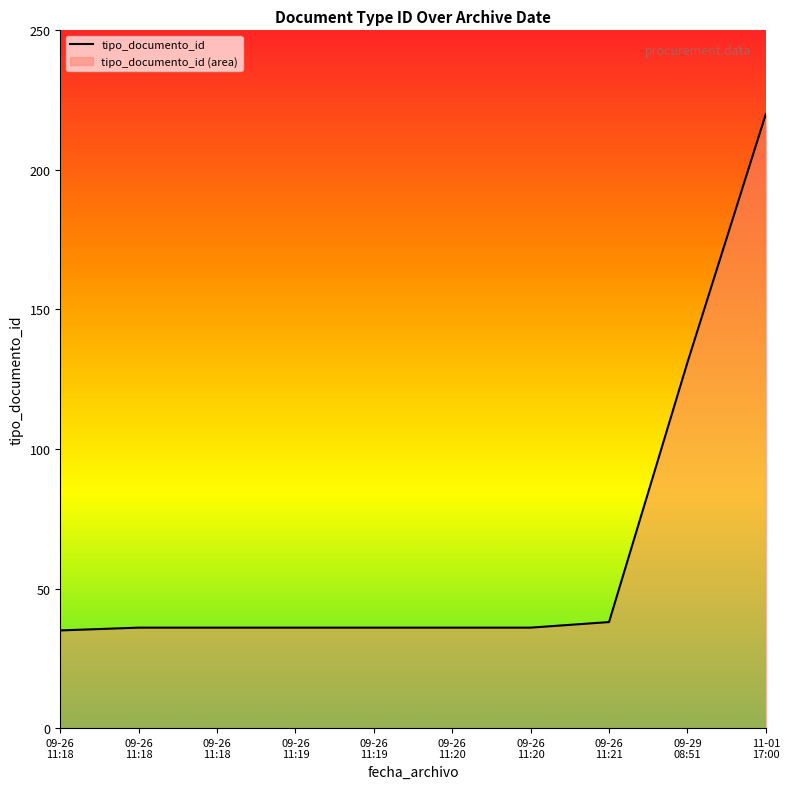

The value at 09-26
11:18 is 36. True or false?

True